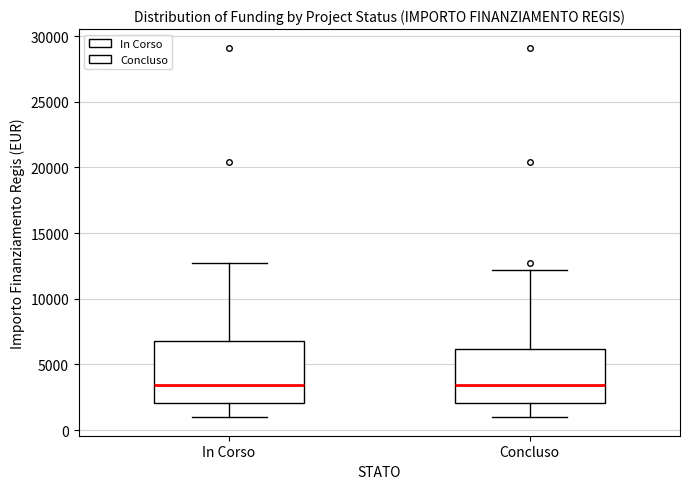

Where does the upper whisker of the box for Concluso end on the y-axis? The values are not printed on the chart, so give them approximately, as read against the axis.

12000